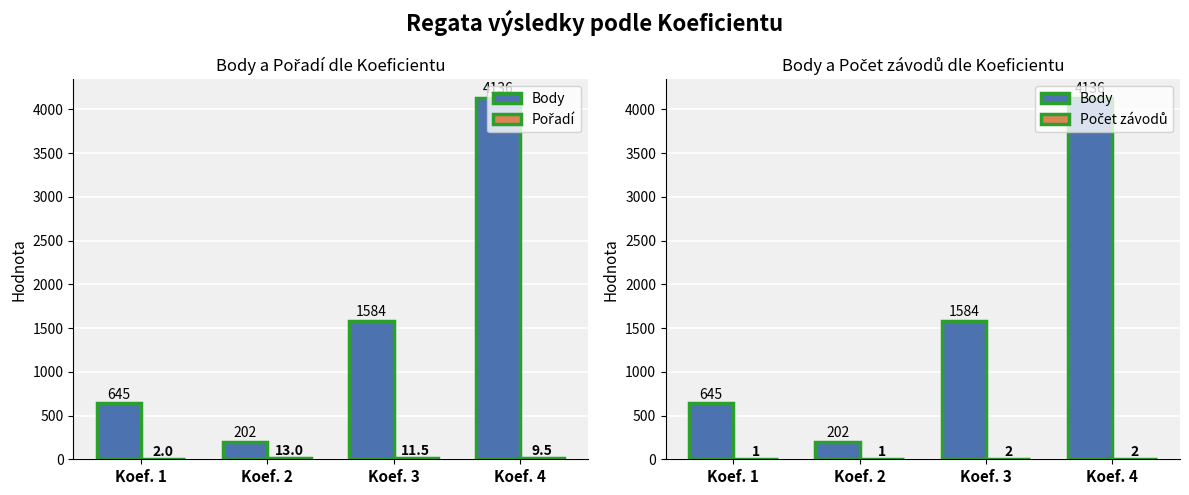

What is the average value of the Pořadí series?

9.0